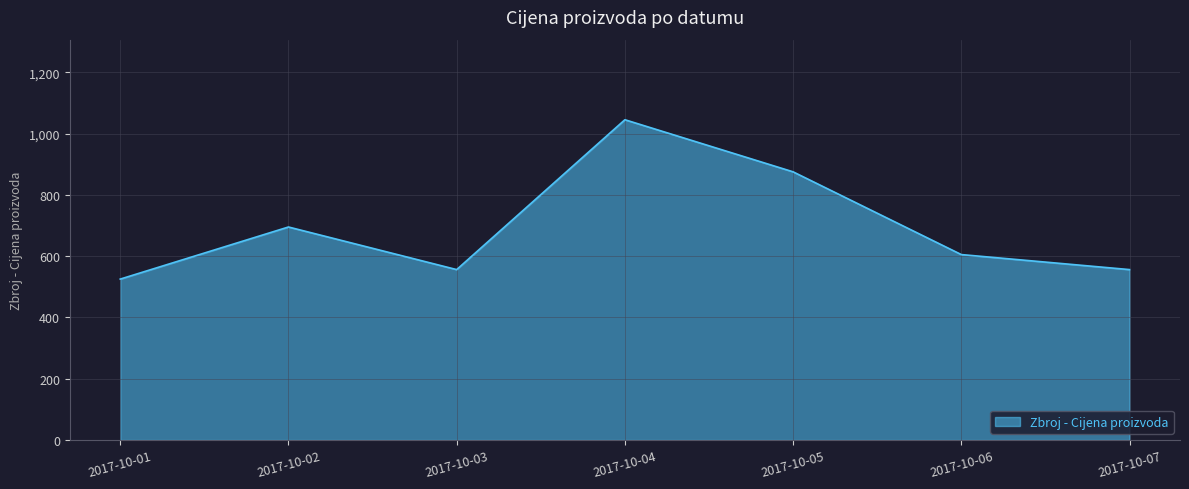

What is the difference between the values at 2017-10-01 and 2017-10-04?

520